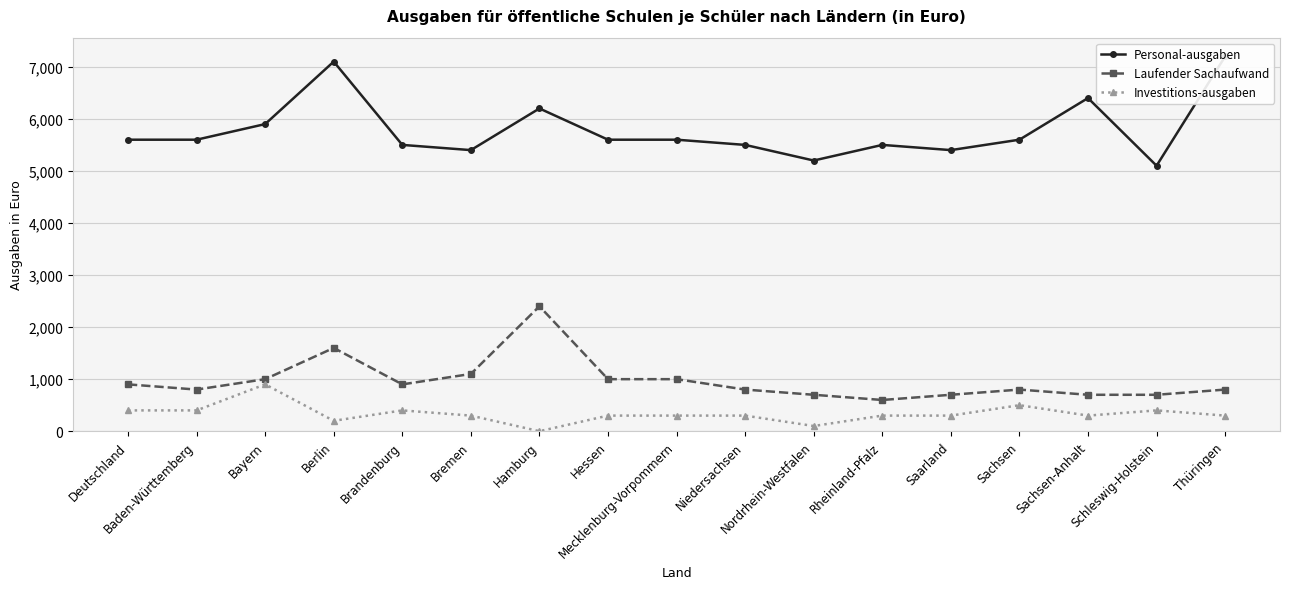

How many lines are shown in the chart?

3